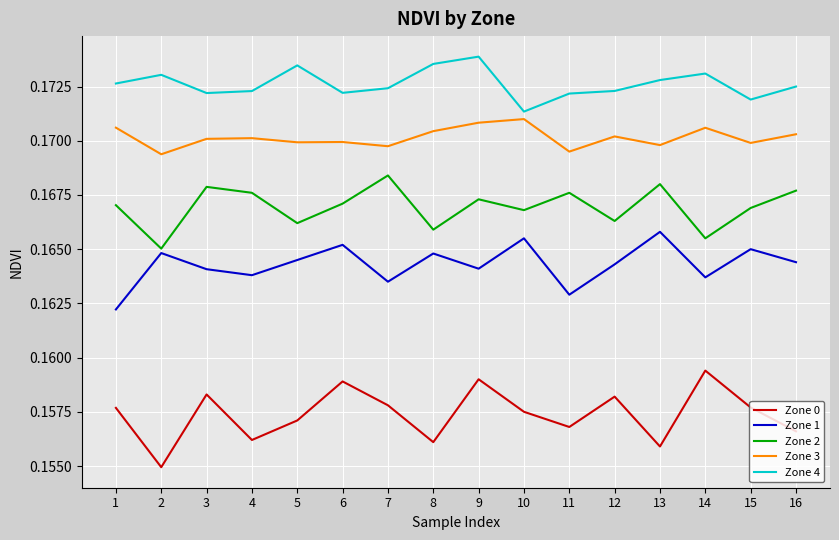

Is it true that Zone 0 equals 0.1 at 4?

False